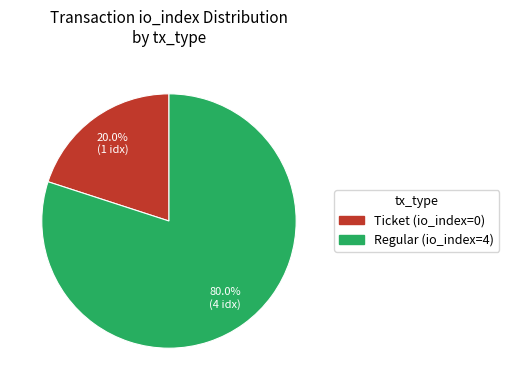

True or false: Ticket (io_index=0) accounts for 1% of the total.

False